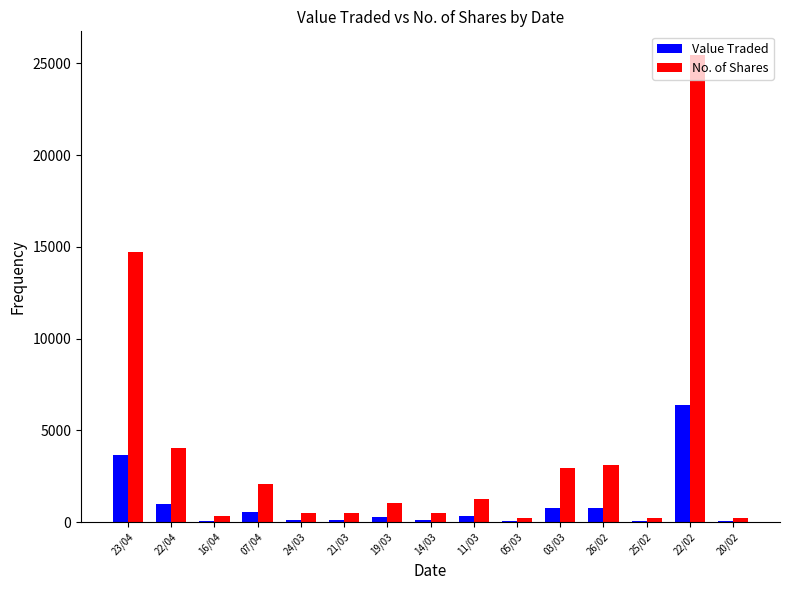

The value of Value Traded at 05/03 is 65. True or false?

True